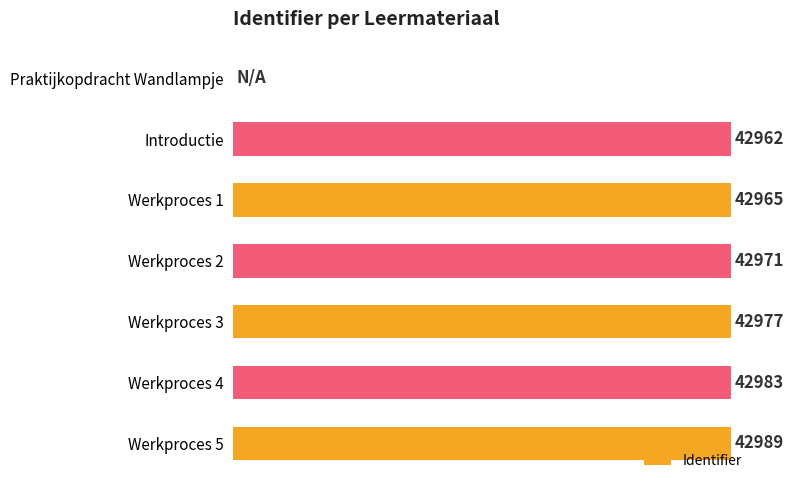

At which category does the chart reach its peak across all series?

Werkproces 5